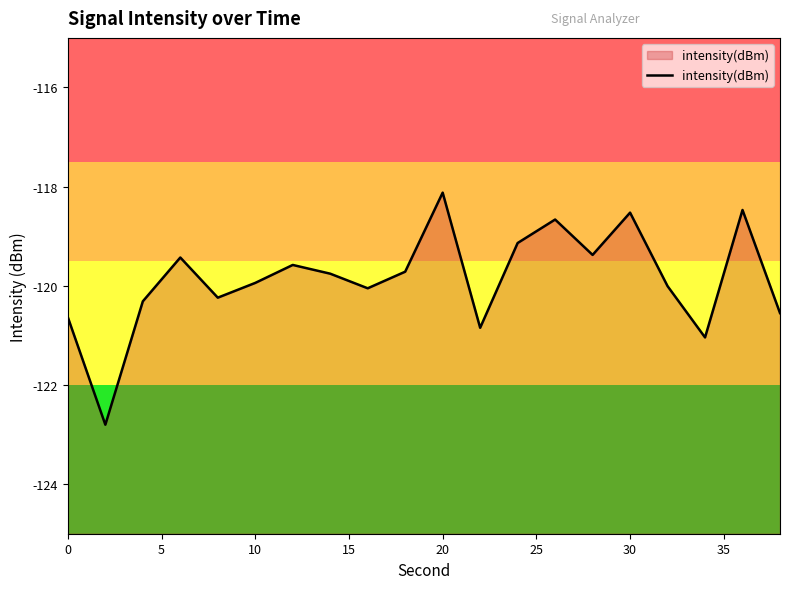

What is the average value?

-119.9